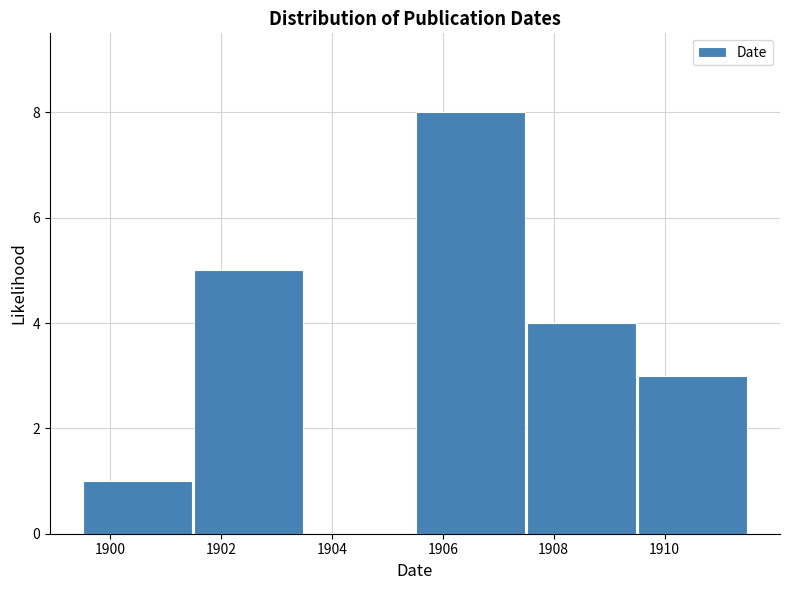

What is the height of the bar covering 1909.5 to 1911.5 on the x-axis? The values are not printed on the chart, so give them approximately, as read against the axis.

3